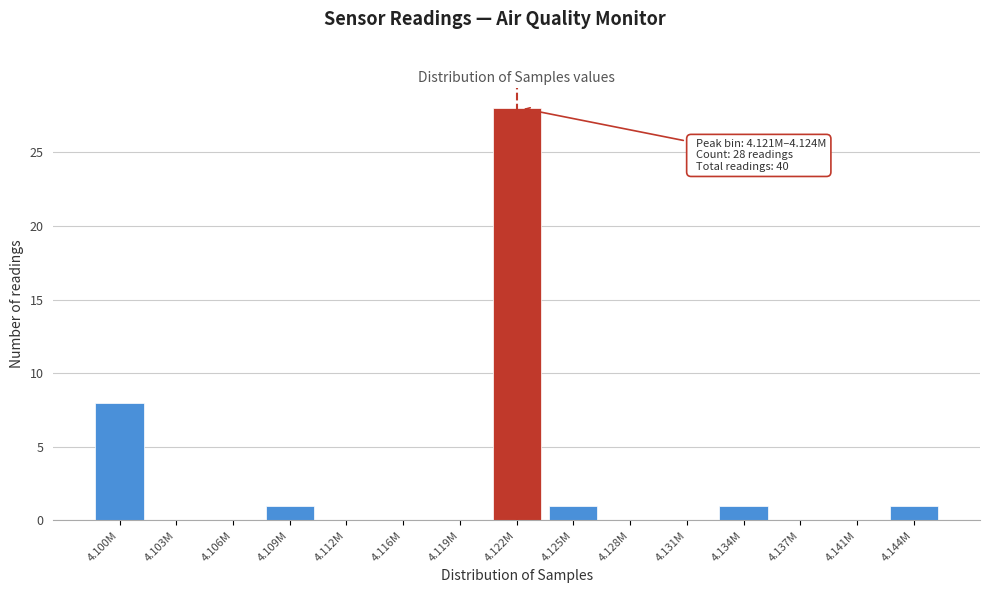

Reading left to right, extract all data points from this chart.

4.100M=8	4.103M=0	4.106M=0	4.109M=1	4.112M=0	4.116M=0	4.119M=0	4.122M=28	4.125M=1	4.128M=0	4.131M=0	4.134M=1	4.137M=0	4.141M=0	4.144M=1